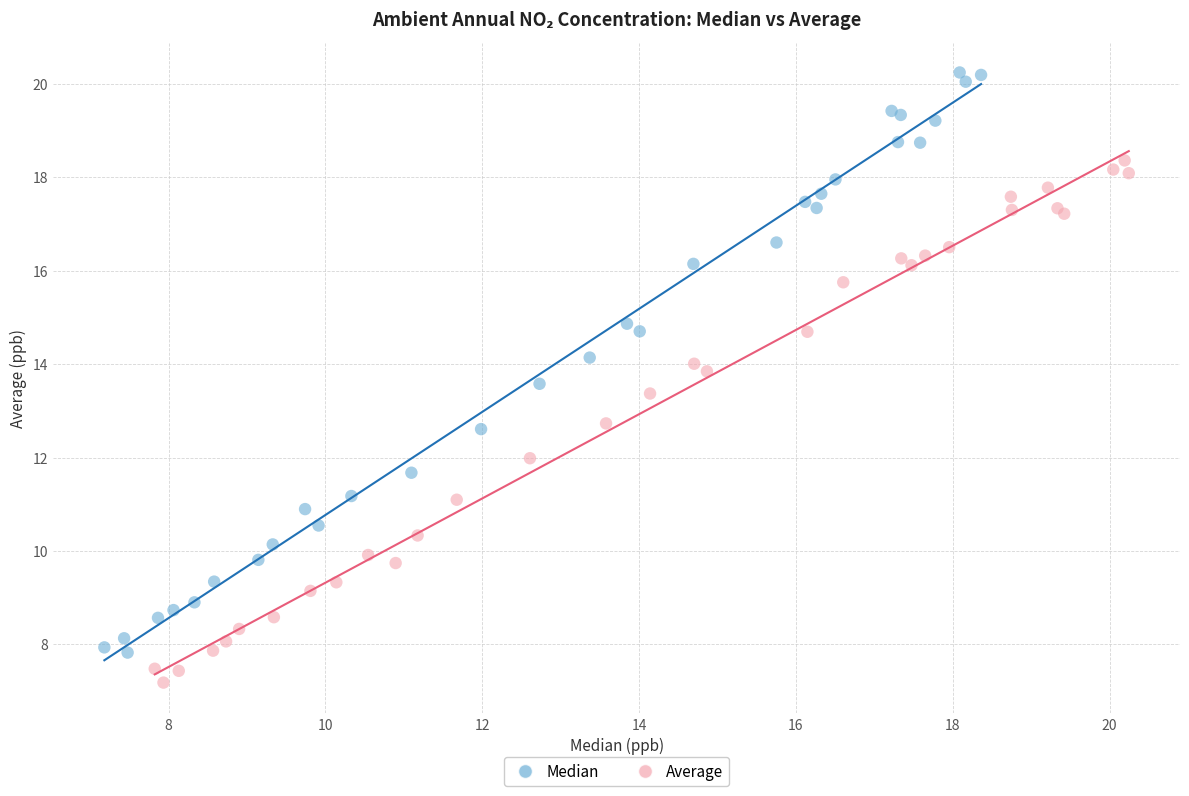

Which series has the widest spread of Y values?

Median